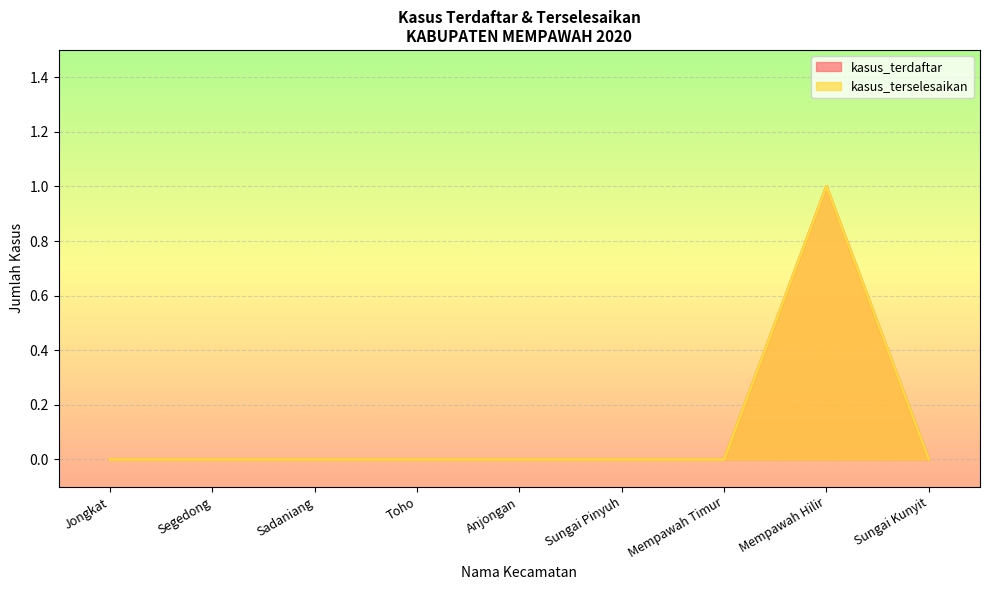

The value of kasus_terdaftar at Anjongan is 0. True or false?

False